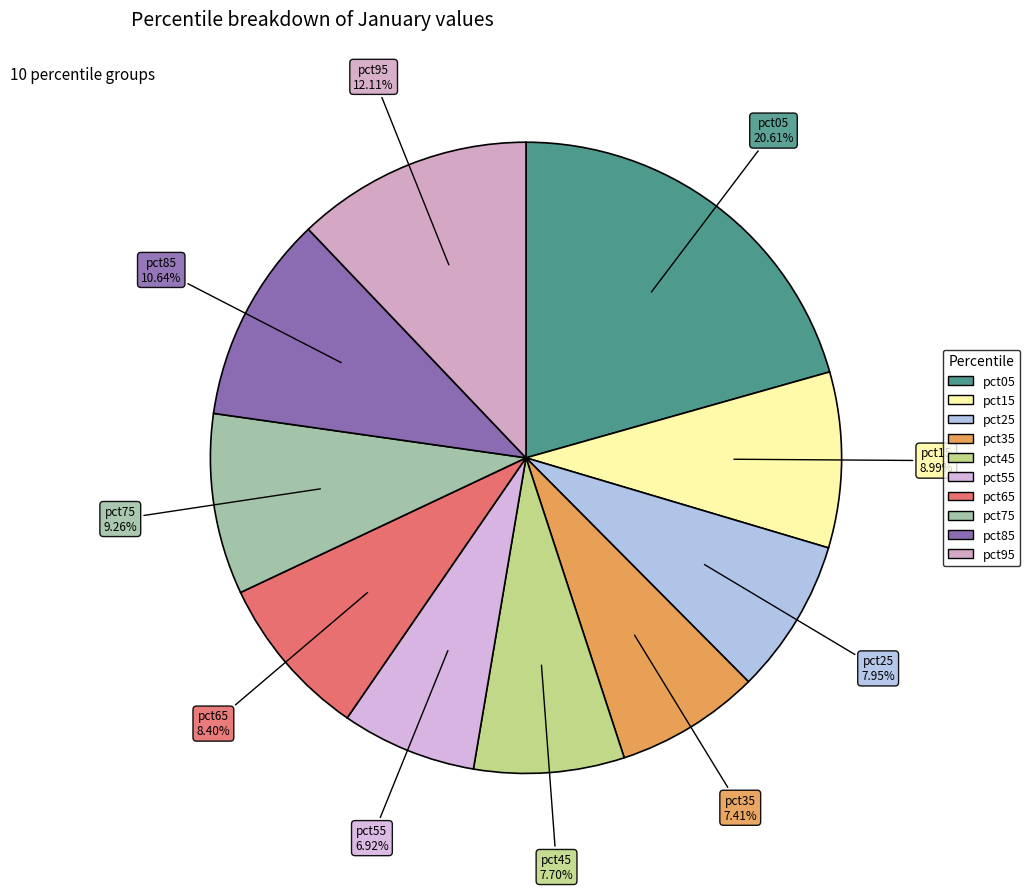

Which has a higher value, pct25 or pct35?

pct25